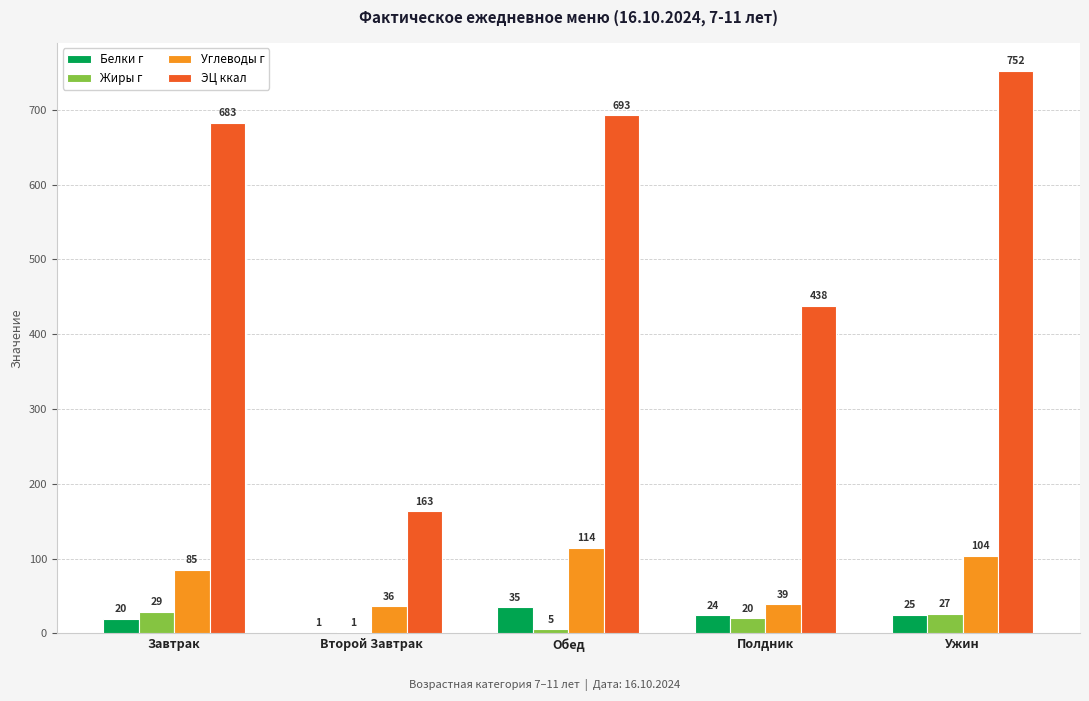

True or false: Белки г has a value of 53.8 at Обед.

False